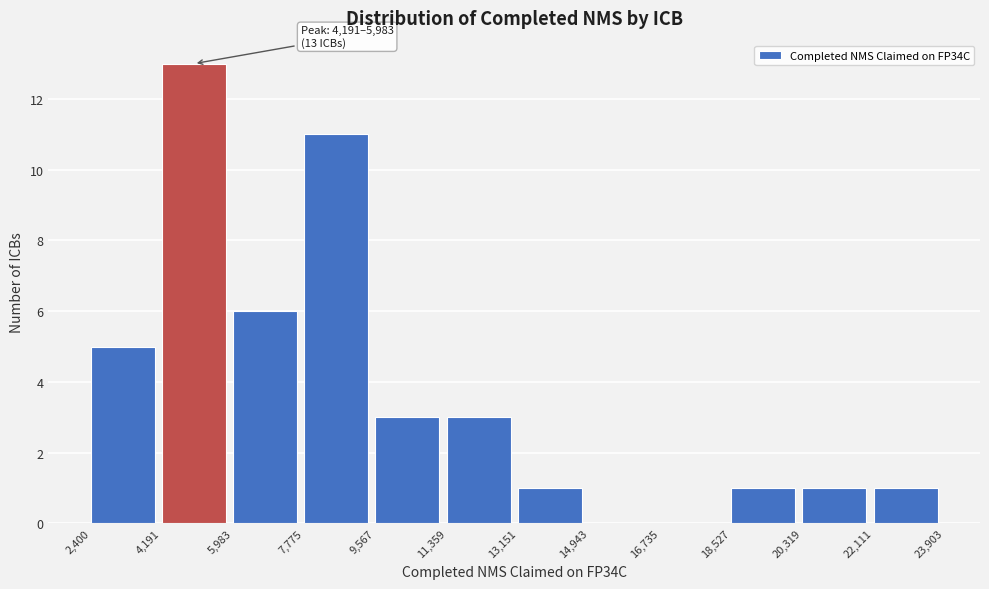

Which range on the x-axis has the tallest bar?

4,191 to 5,983